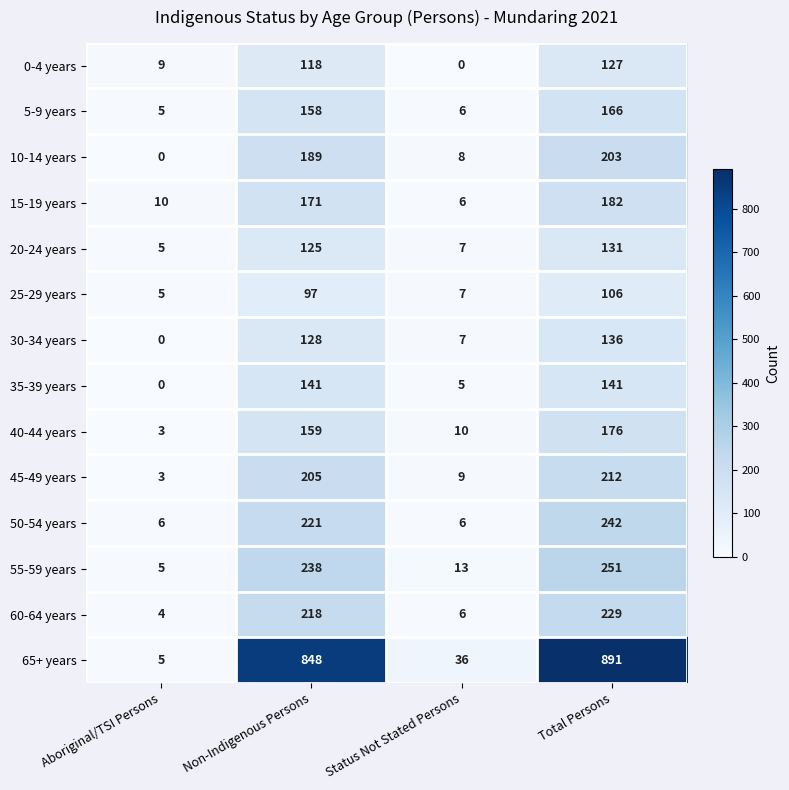

What is the average value of the 55-59 years series?

127